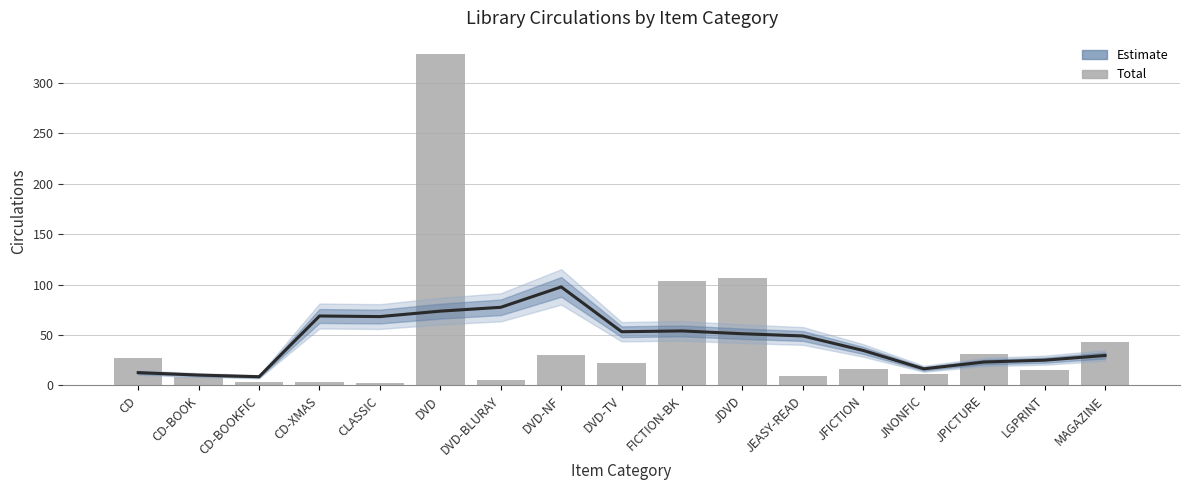

What is the sum of all Estimate values?

753.4